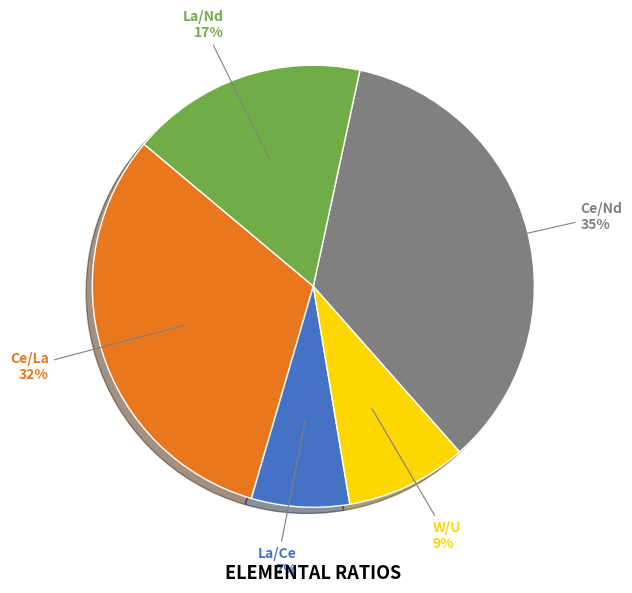

Is there any slice that represents more than half of the pie?

No